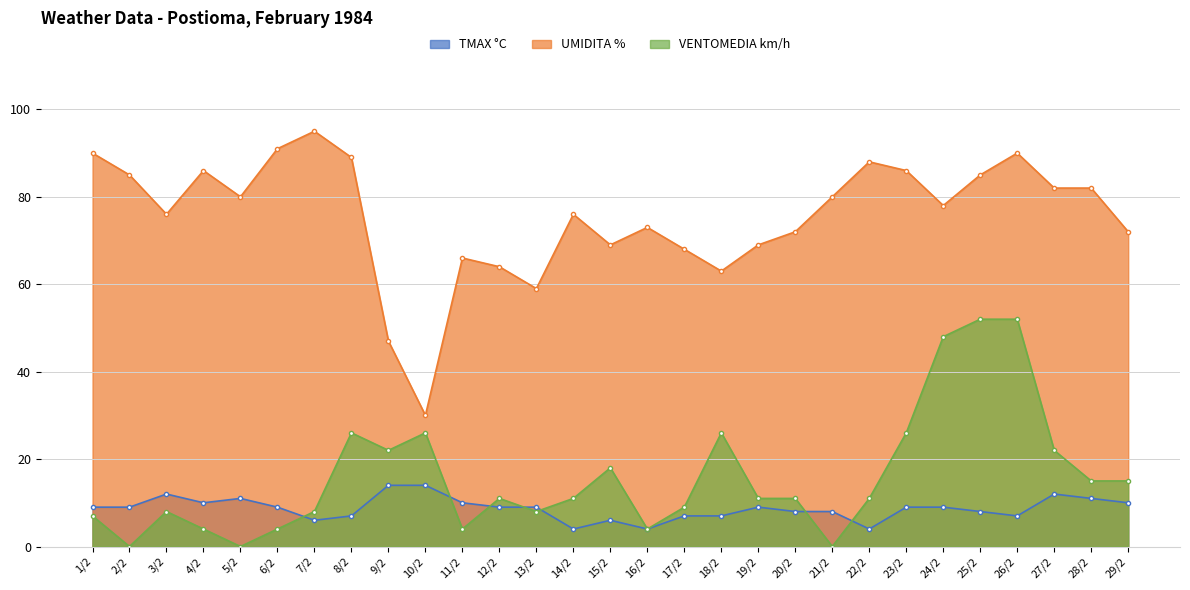

Reading right to left, list all the values displayed in this chart.

TMAX °C: 29/2=10	28/2=11	27/2=12	26/2=7	25/2=8	24/2=9	23/2=9	22/2=4	21/2=8	20/2=8	19/2=9	18/2=7	17/2=7	16/2=4	15/2=6	14/2=4	13/2=9	12/2=9	11/2=10	10/2=14	9/2=14	8/2=7	7/2=6	6/2=9	5/2=11	4/2=10	3/2=12	2/2=9	1/2=9
UMIDITA %: 29/2=72	28/2=82	27/2=82	26/2=90	25/2=85	24/2=78	23/2=86	22/2=88	21/2=80	20/2=72	19/2=69	18/2=63	17/2=68	16/2=73	15/2=69	14/2=76	13/2=59	12/2=64	11/2=66	10/2=30	9/2=47	8/2=89	7/2=95	6/2=91	5/2=80	4/2=86	3/2=76	2/2=85	1/2=90
VENTOMEDIA km/h: 29/2=15	28/2=15	27/2=22	26/2=52	25/2=52	24/2=48	23/2=26	22/2=11	21/2=0	20/2=11	19/2=11	18/2=26	17/2=9	16/2=4	15/2=18	14/2=11	13/2=8	12/2=11	11/2=4	10/2=26	9/2=22	8/2=26	7/2=8	6/2=4	5/2=0	4/2=4	3/2=8	2/2=0	1/2=7